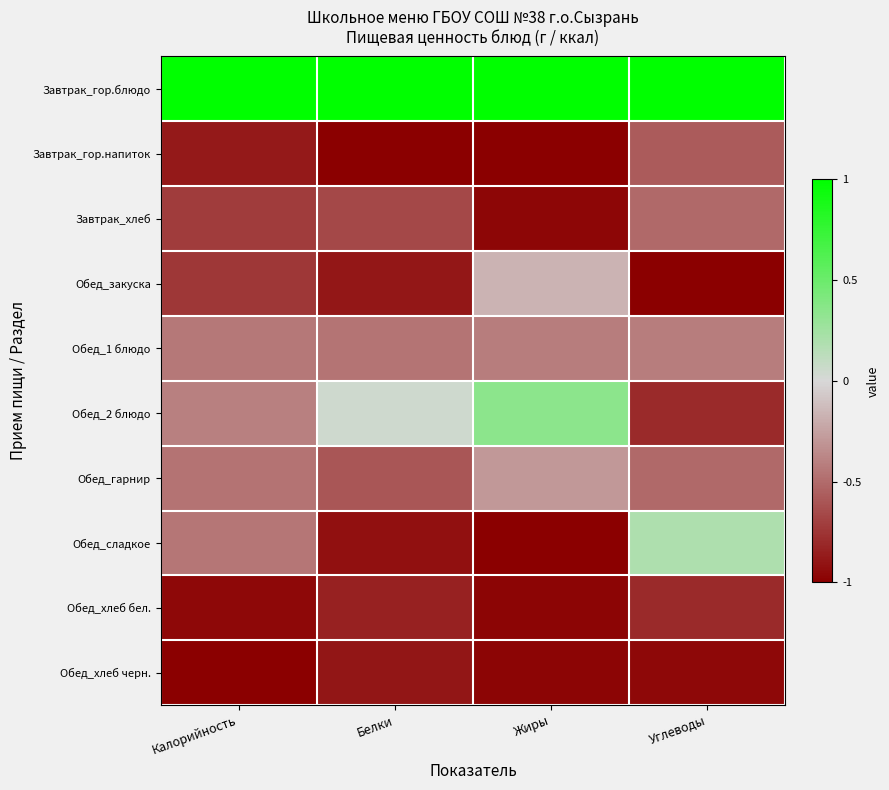

Reading left to right, what are all the values shown in this chart?

Завтрак_гор.блюдо: Калорийность=1.0	Белки=1.0	Жиры=1.0	Углеводы=1.0
Завтрак_гор.напиток: Калорийность=-0.9	Белки=-1.0	Жиры=-1.0	Углеводы=-0.6
Завтрак_хлеб: Калорийность=-0.7	Белки=-0.7	Жиры=-1.0	Углеводы=-0.5
Обед_закуска: Калорийность=-0.7	Белки=-0.9	Жиры=-0.2	Углеводы=-1.0
Обед_1 блюдо: Калорийность=-0.4	Белки=-0.5	Жиры=-0.4	Углеводы=-0.4
Обед_2 блюдо: Калорийность=-0.4	Белки=0.0	Жиры=0.4	Углеводы=-0.8
Обед_гарнир: Калорийность=-0.5	Белки=-0.6	Жиры=-0.3	Углеводы=-0.5
Обед_сладкое: Калорийность=-0.4	Белки=-0.9	Жиры=-1.0	Углеводы=0.2
Обед_хлеб бел.: Калорийность=-1.0	Белки=-0.8	Жиры=-1.0	Углеводы=-0.8
Обед_хлеб черн.: Калорийность=-1.0	Белки=-0.9	Жиры=-1.0	Углеводы=-1.0